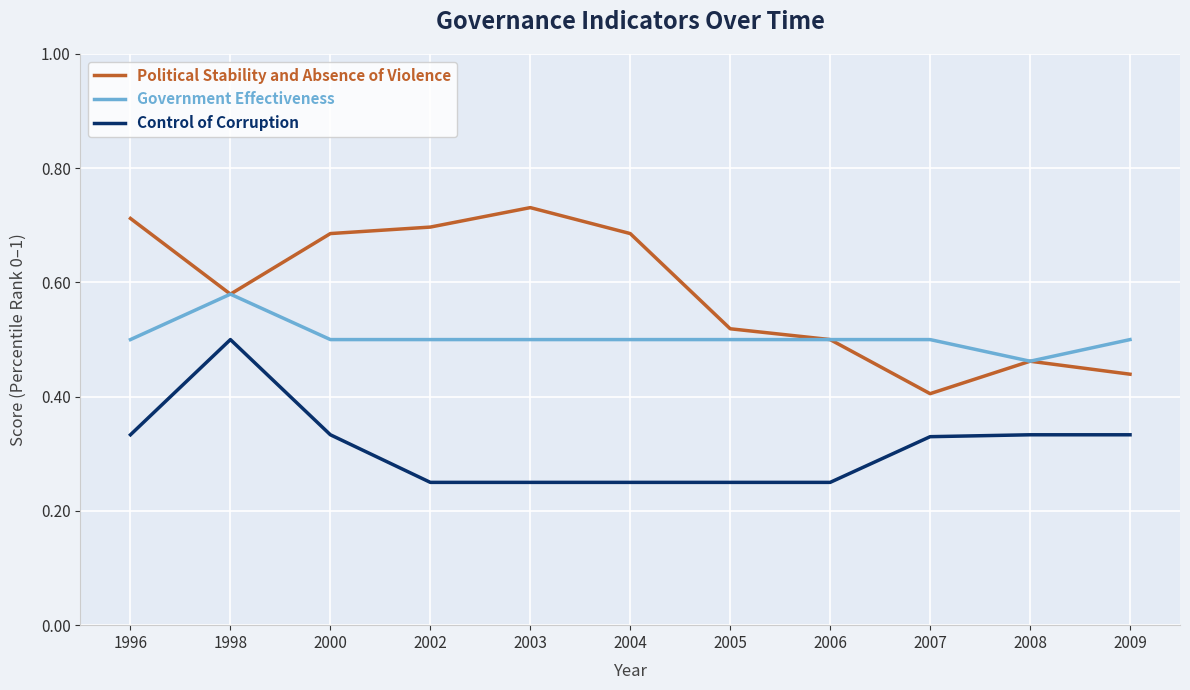

Which series changed the most between 2004 and 2007?

Political Stability and Absence of Violence